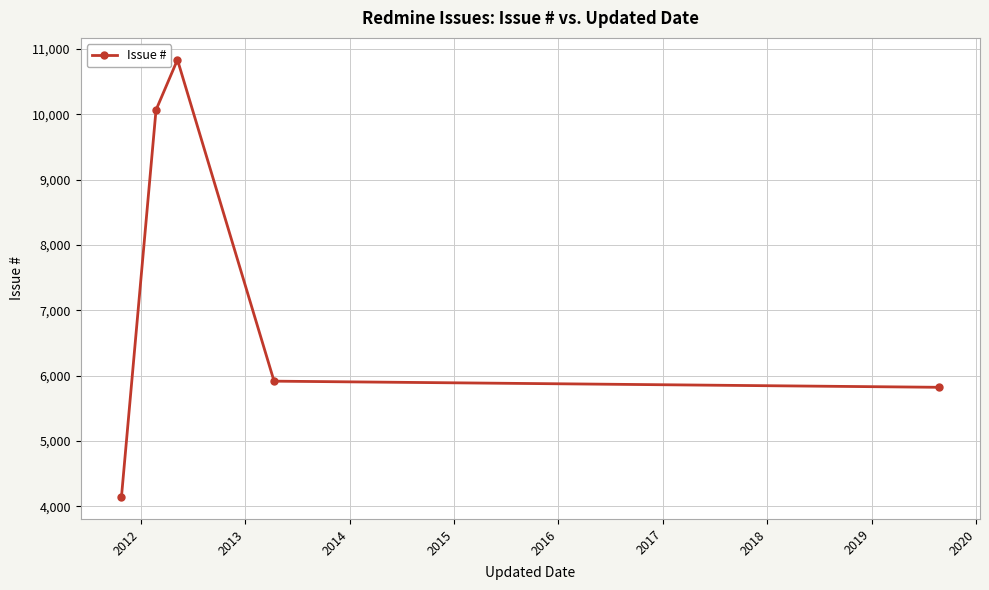

What is the greatest value displayed?

10835